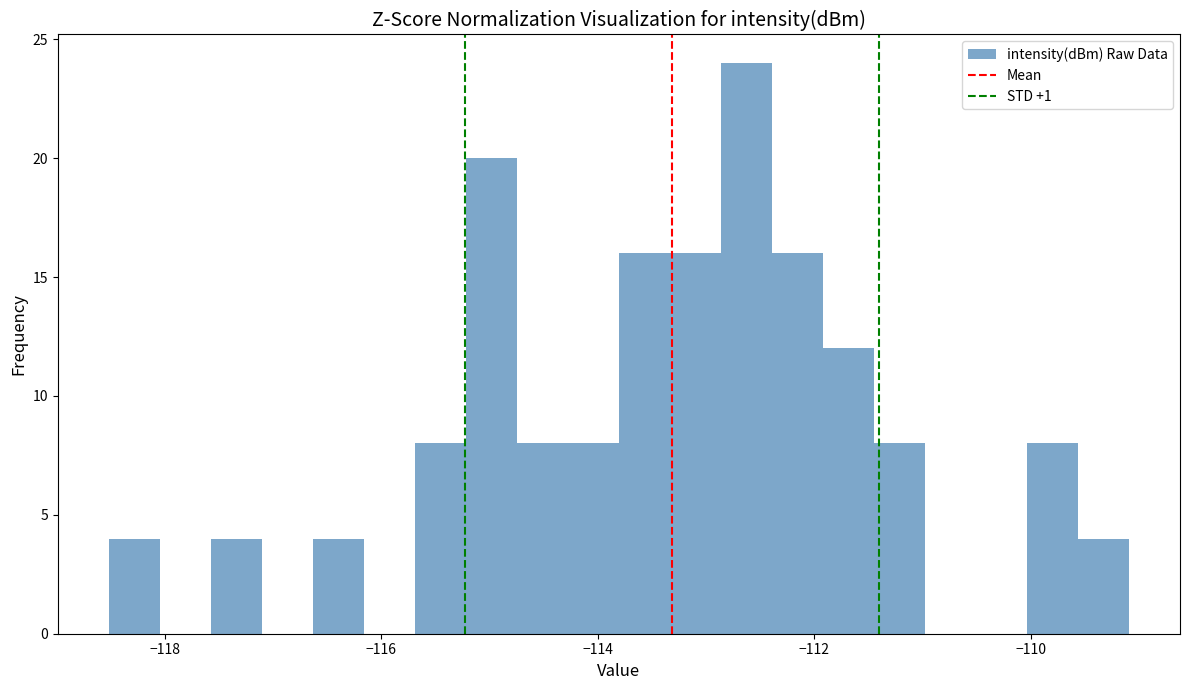

Read against the x-axis, roughly where is the centre of the tallest bar?

-112.6